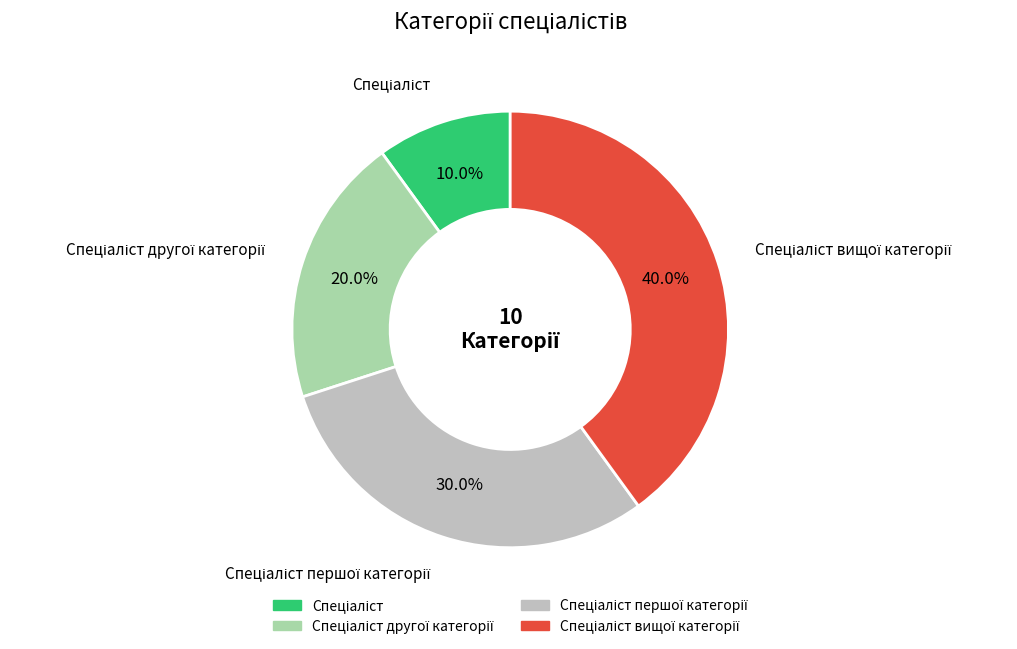

Does any single category account for the majority?

No